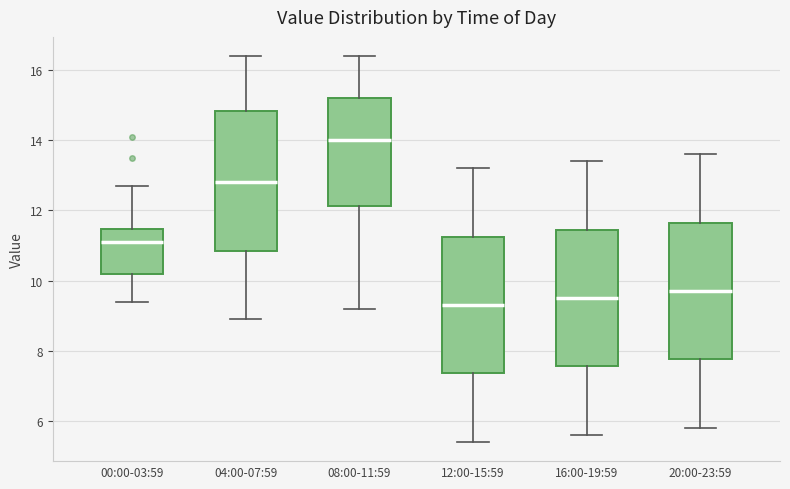

Reading left to right, read every box against the y-axis: the position of its median line, the range the box covers, and the ends of its whiskers. The values are not printed on the chart, so give them approximately, as read against the axis.

00:00-03:59: median 11.2, box 10.2 to 11.4, whiskers 9.4 to 12.8
04:00-07:59: median 12.8, box 10.8 to 14.8, whiskers 9.0 to 16.4
08:00-11:59: median 14.0, box 12.2 to 15.2, whiskers 9.2 to 16.4
12:00-15:59: median 9.4, box 7.4 to 11.2, whiskers 5.4 to 13.2
16:00-19:59: median 9.6, box 7.6 to 11.4, whiskers 5.6 to 13.4
20:00-23:59: median 9.8, box 7.8 to 11.6, whiskers 5.8 to 13.6